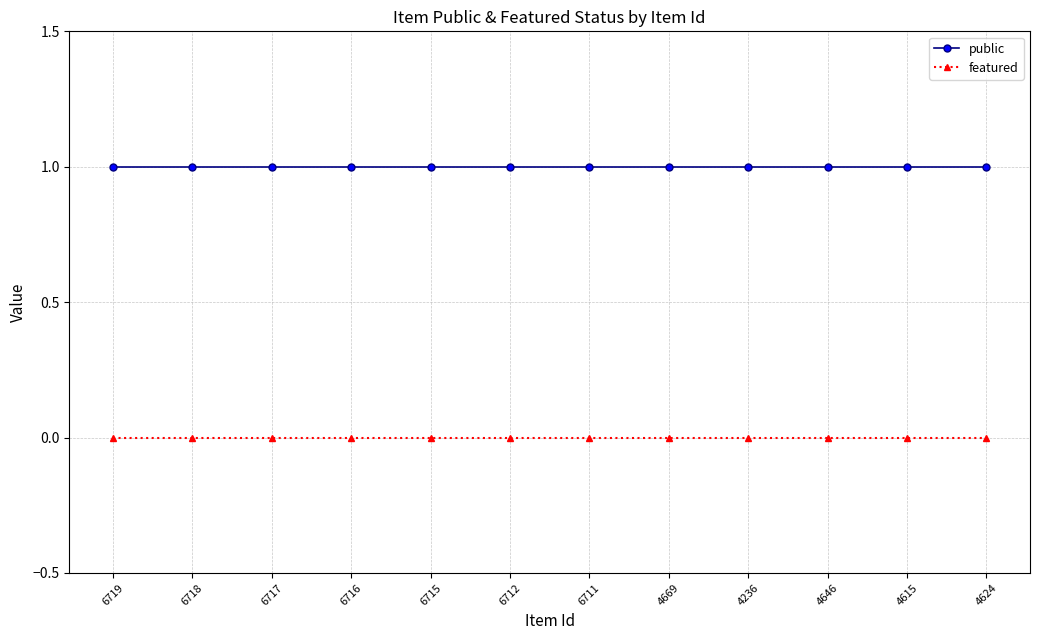

True or false: public has a value of 1 at 4669.

True